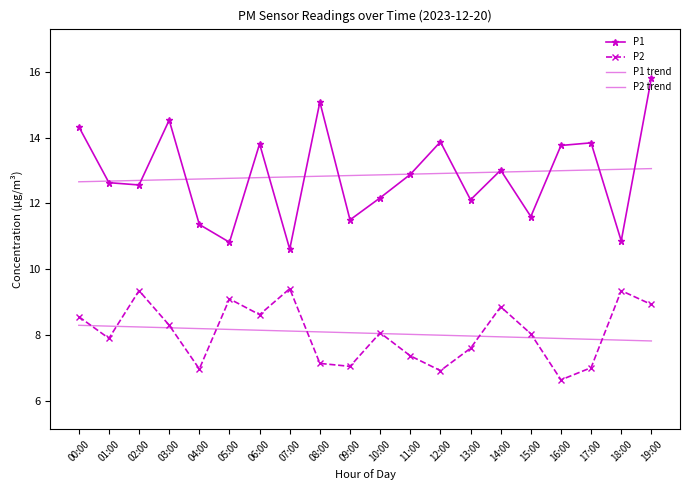

Is the value of P1 trend at 17:00 greater than the value of P2 at 06:00?

Yes